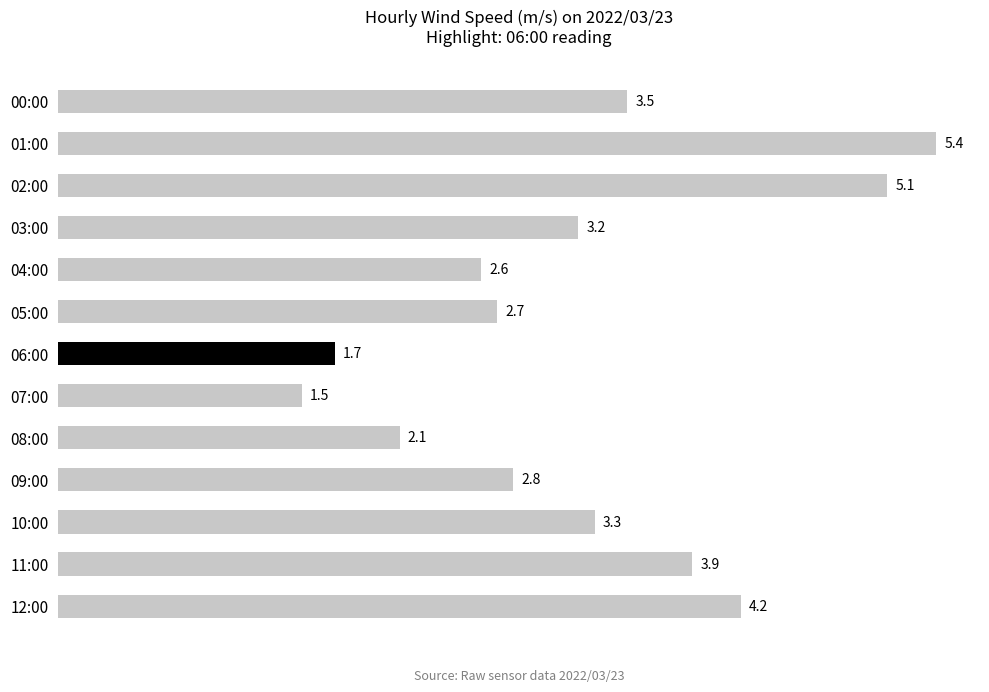

Between 08:00 and 12:00, which is larger?

12:00